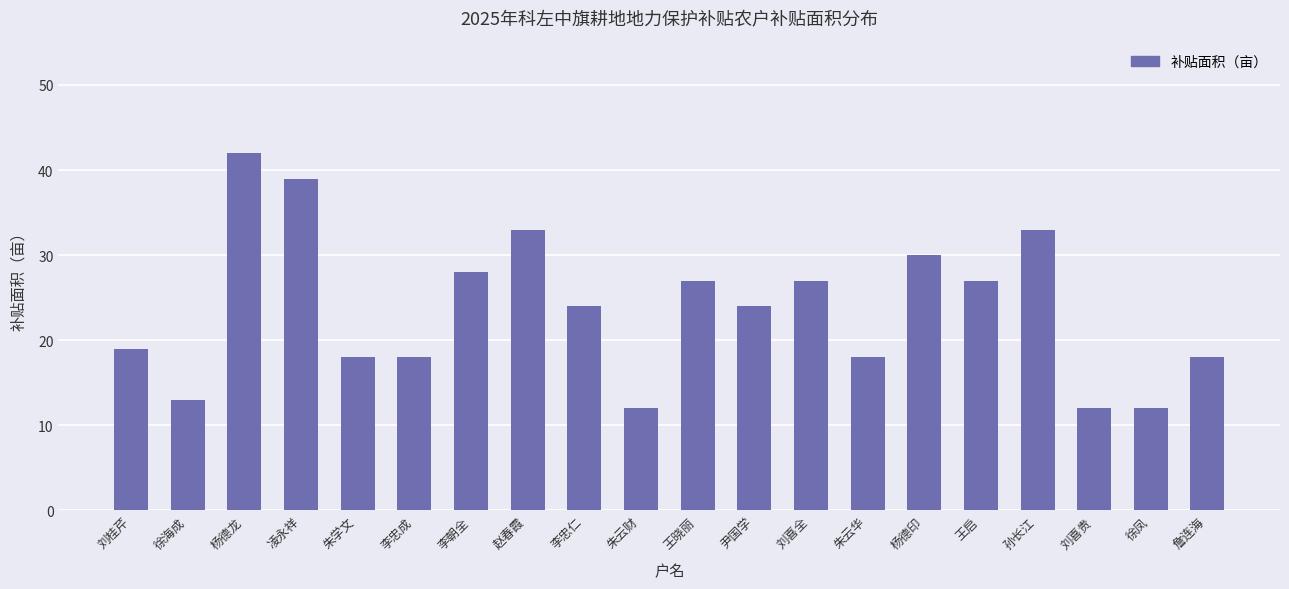

The chart shows a value of 33 at 赵春霞. True or false?

True